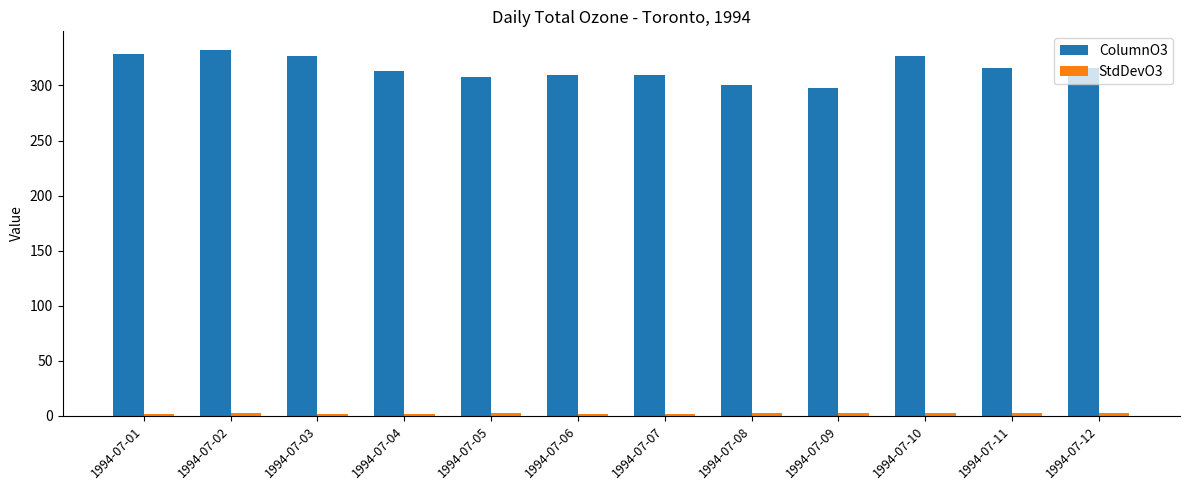

Which series has the largest total across all categories?

ColumnO3